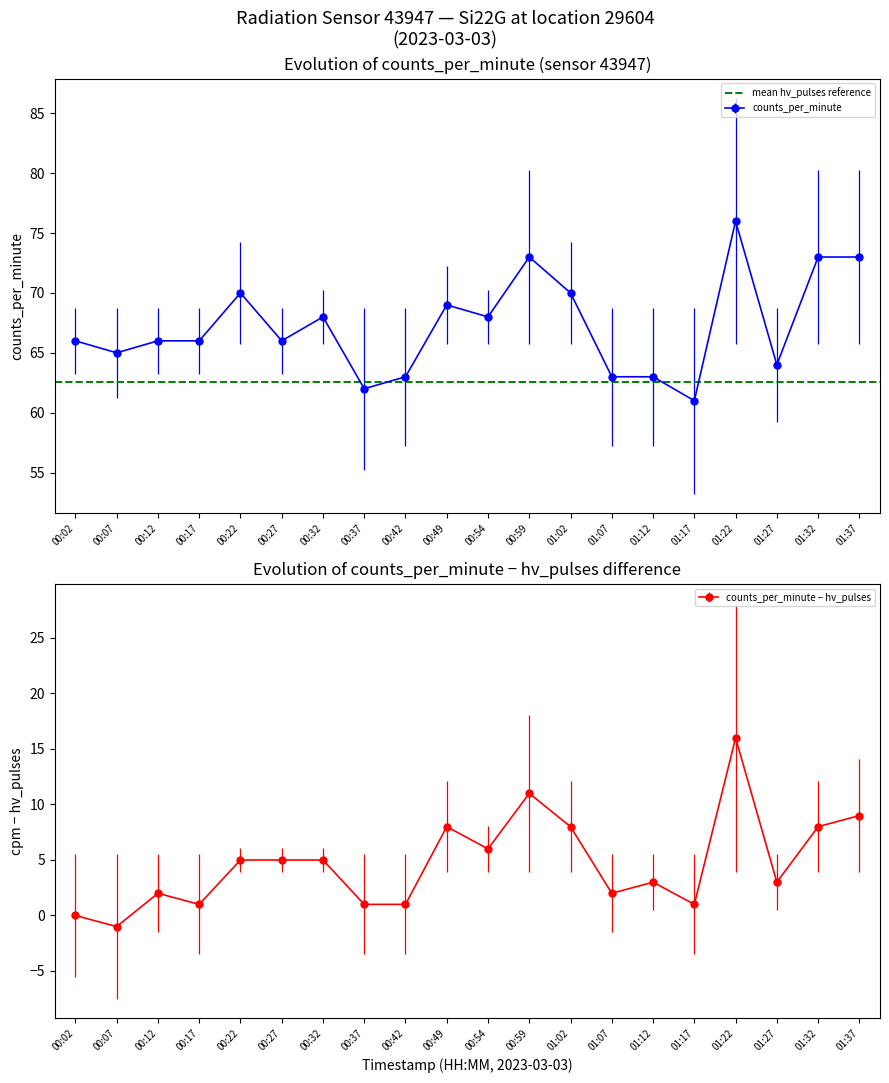

What is the change in value from 00:54 to 01:37?

+5